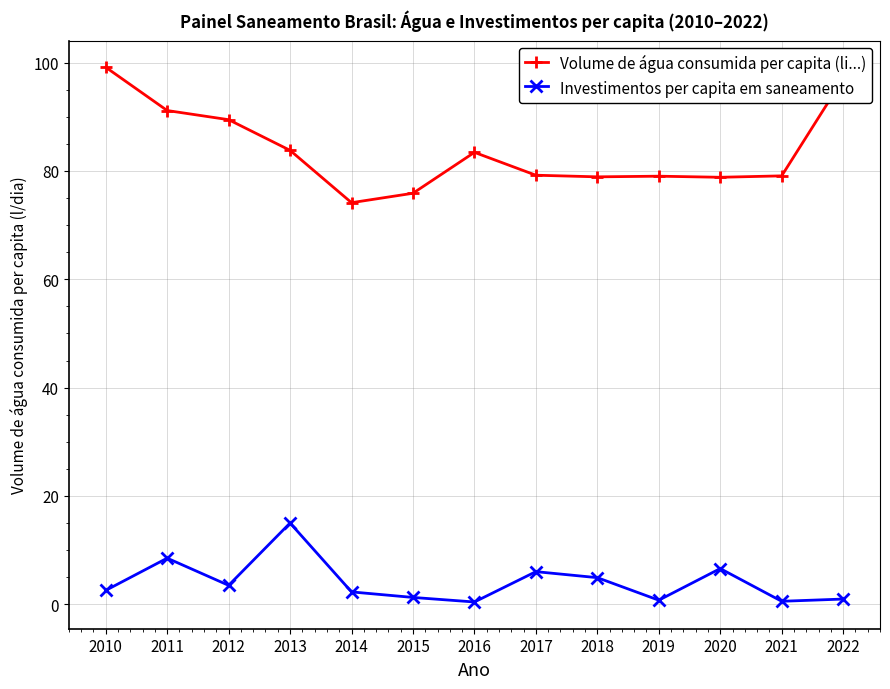

How many categories are shown in the chart?

13